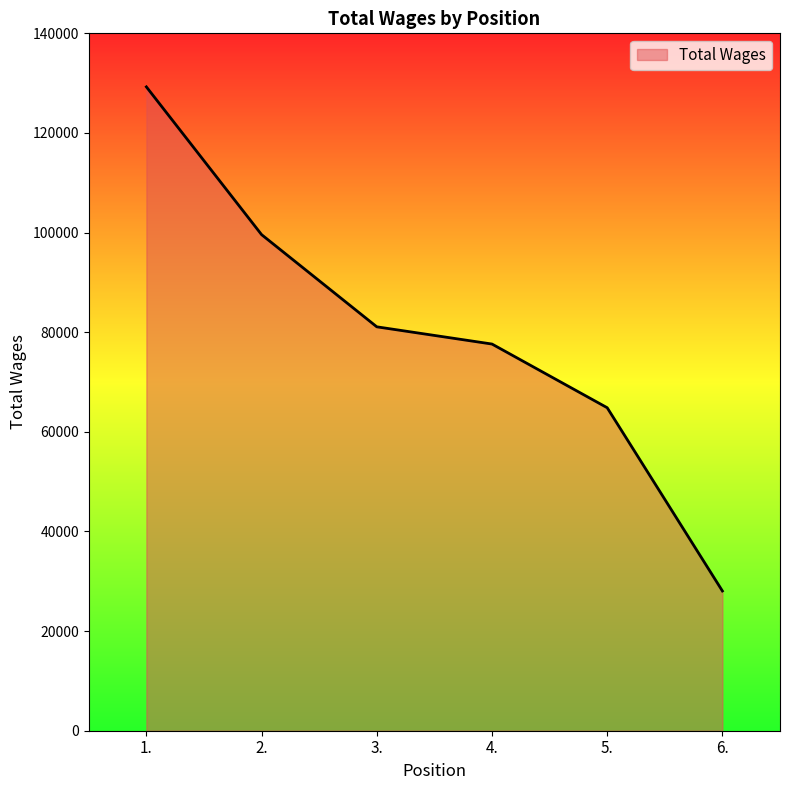

Read the value at 5., to the nearest 100.

64800